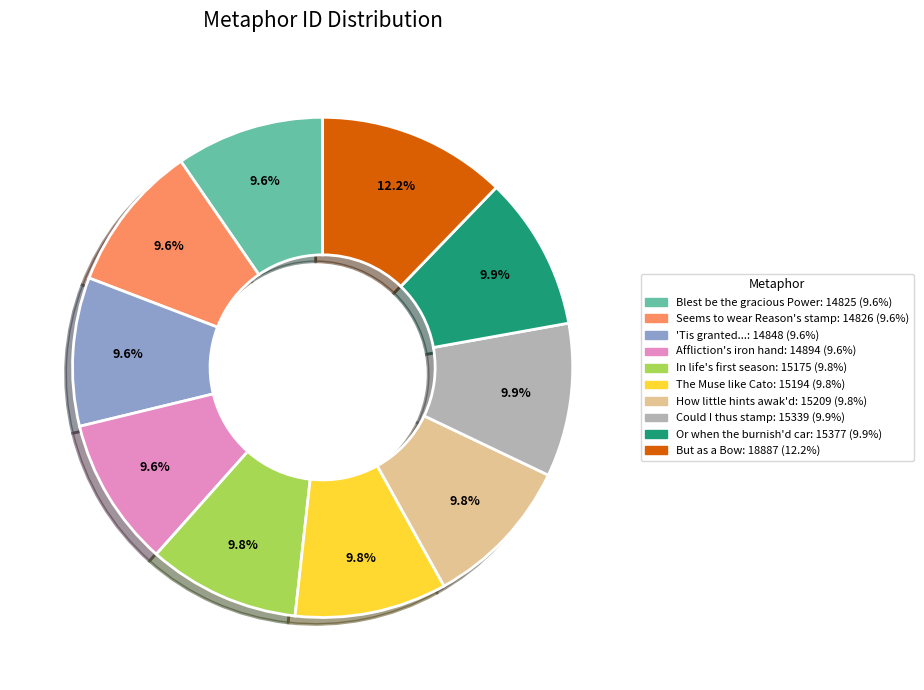

Is there a majority slice in this chart?

No